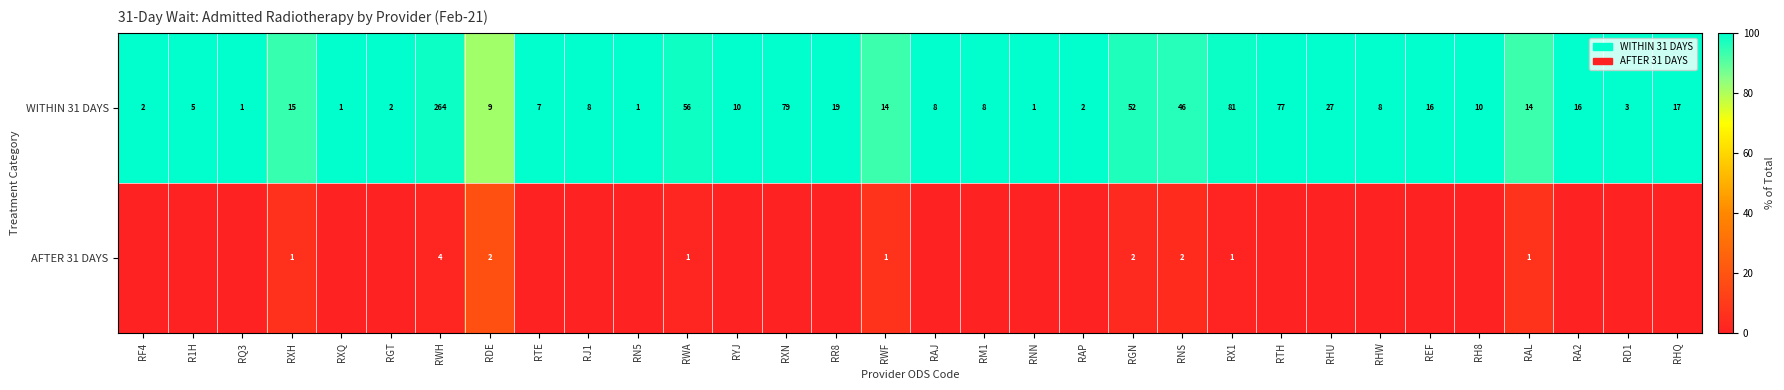

Read the WITHIN 31 DAYS value at REF, to the nearest 10.

20